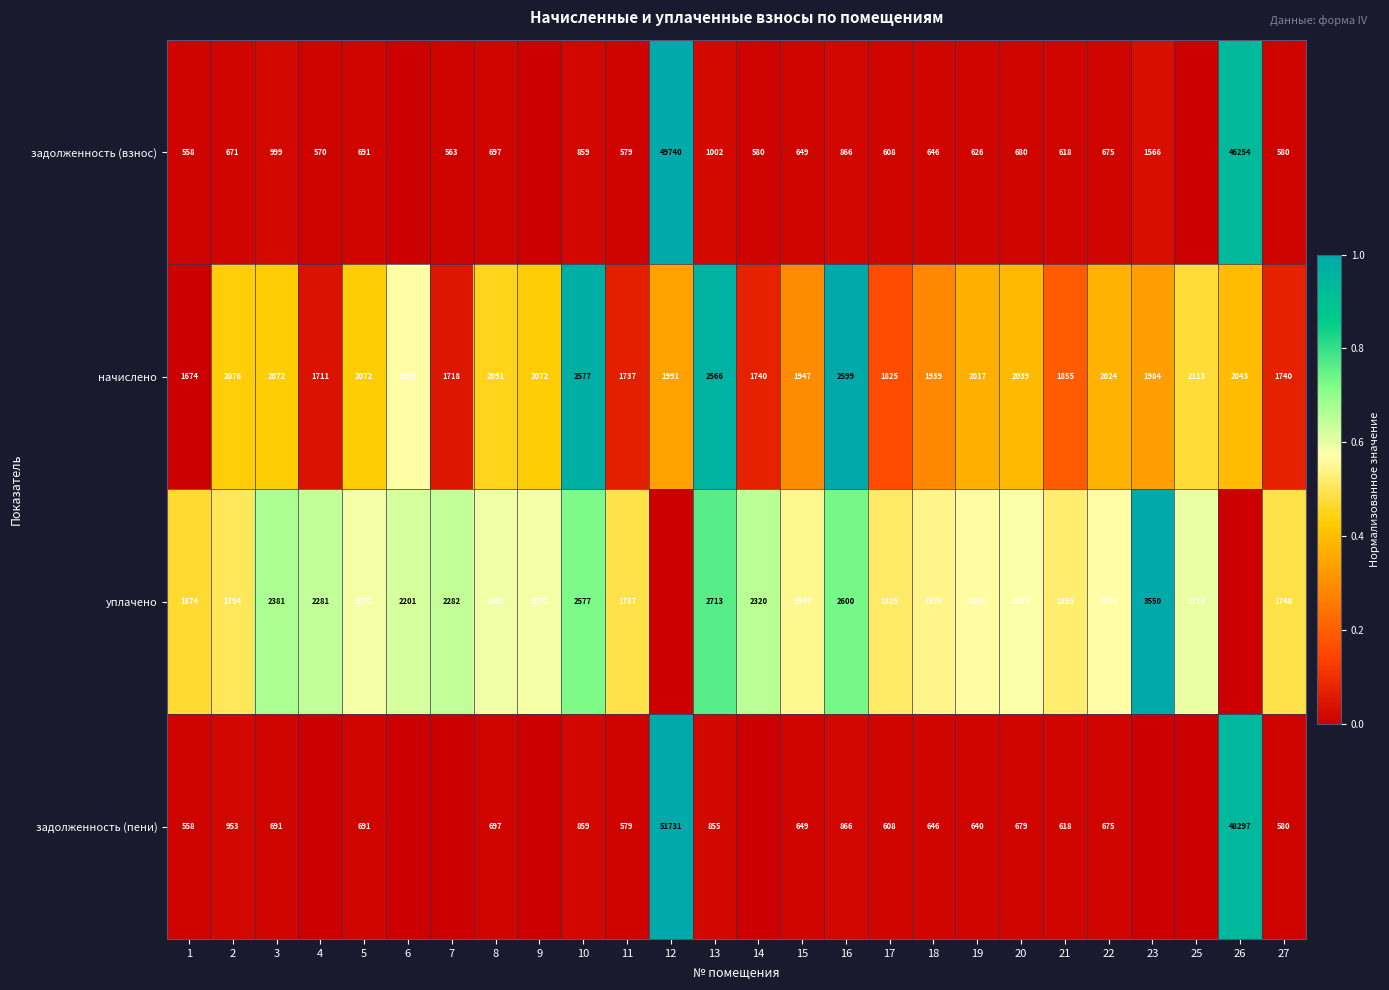

The задолженность (пени) series shows 618 at 21. True or false?

True